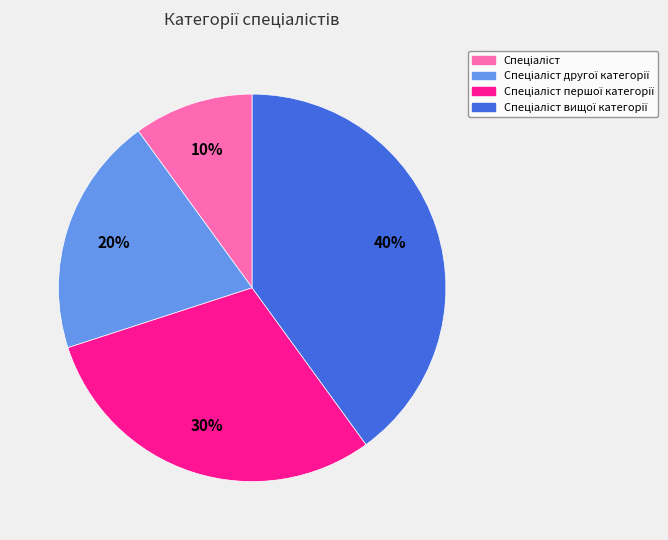

Is there a majority slice in this chart?

No